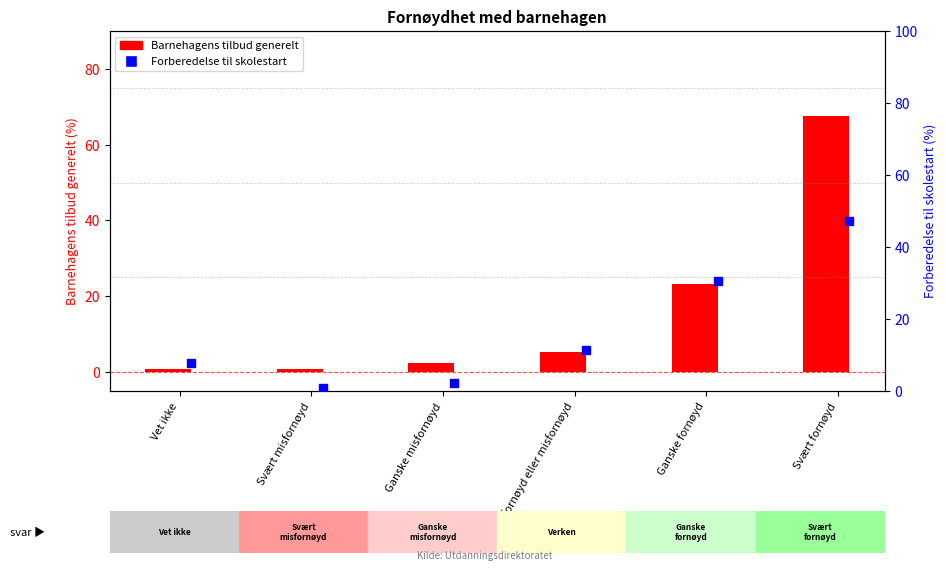

Which series contains the highest Y value?

Barnehagens tilbud generelt